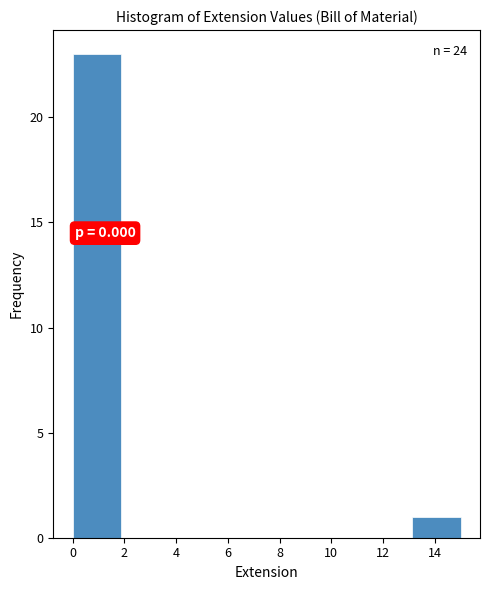

Which range on the x-axis has the tallest bar?

0.0 to 1.8